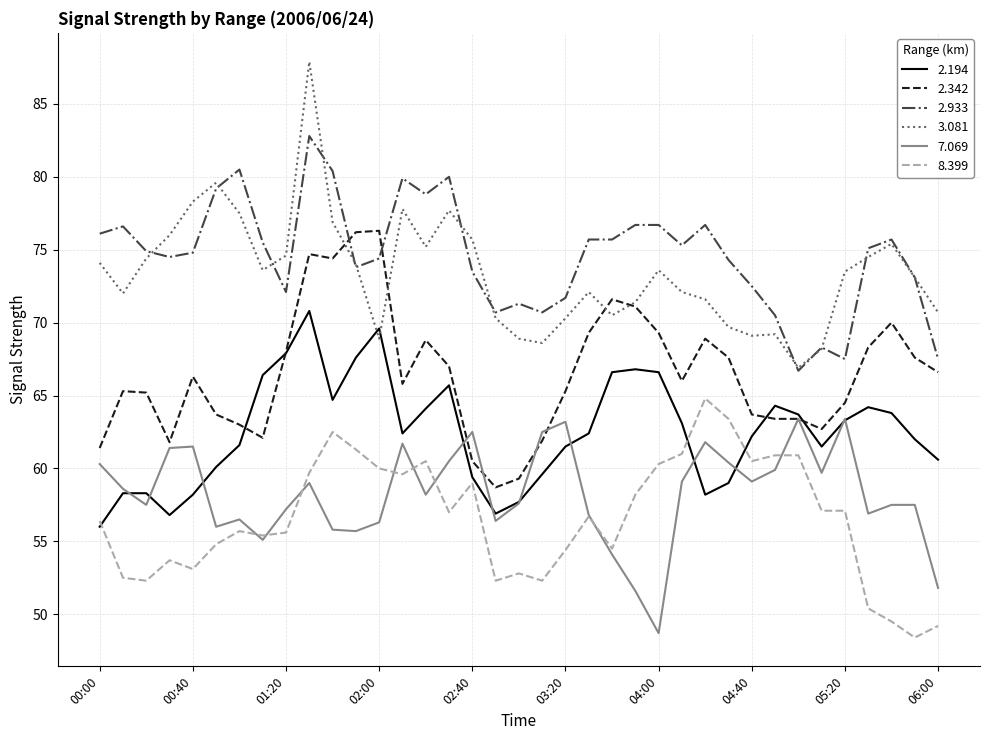

True or false: 7.069 and 2.933 intersect in this chart.

False